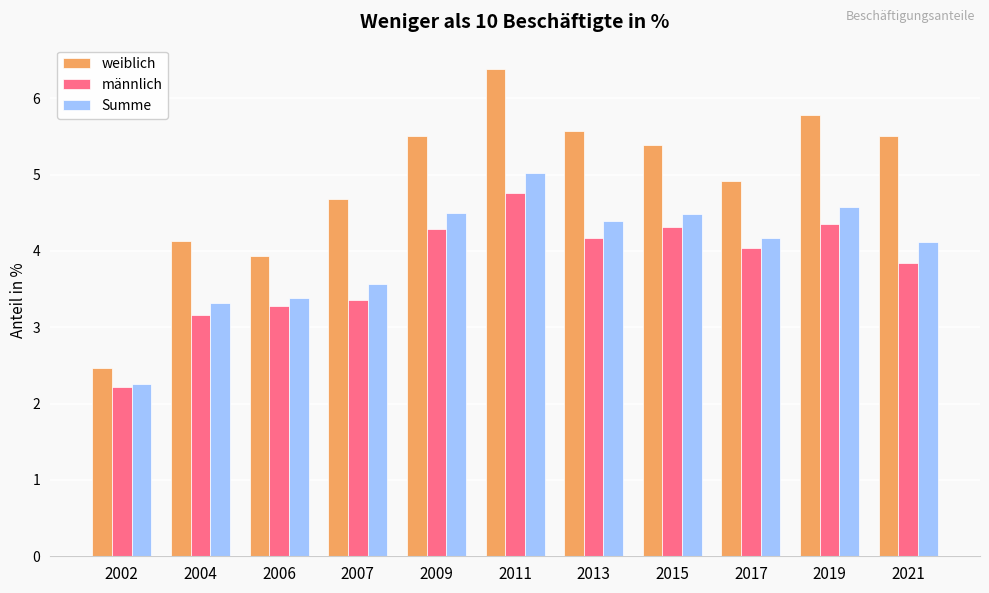

What is the value of the männlich bar at the 8th from the left?

4.3